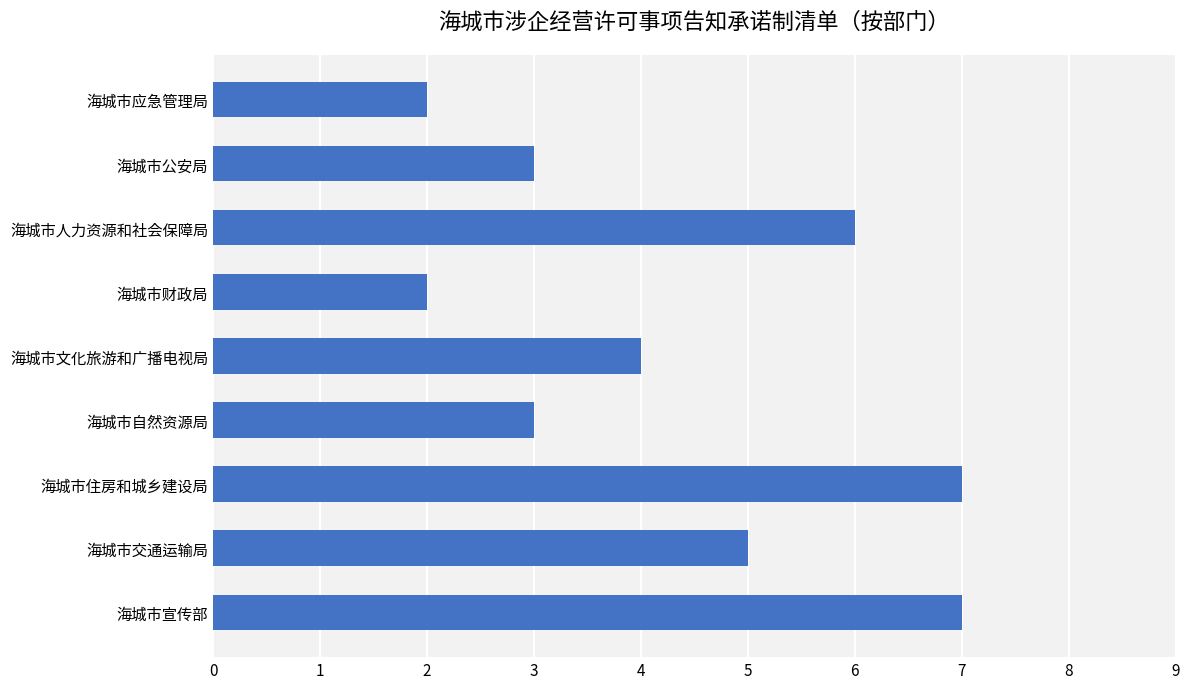

What is the maximum value shown in the chart?

7